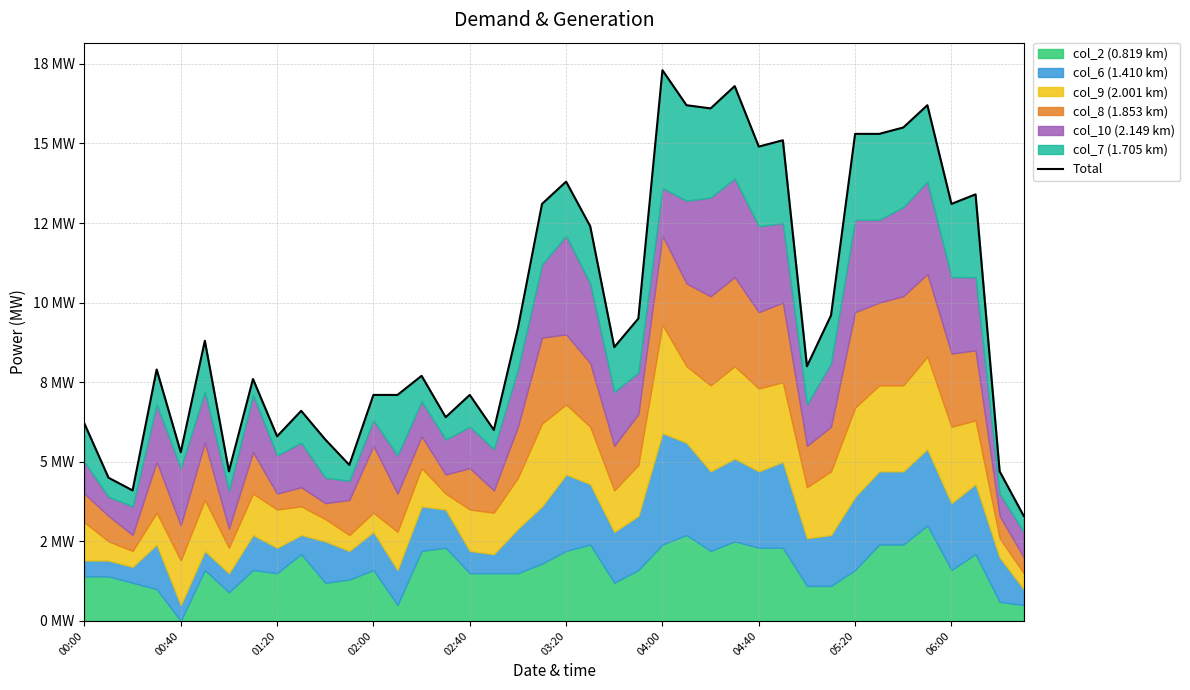

Which has a higher value, 04:40 or 06:00?

04:40